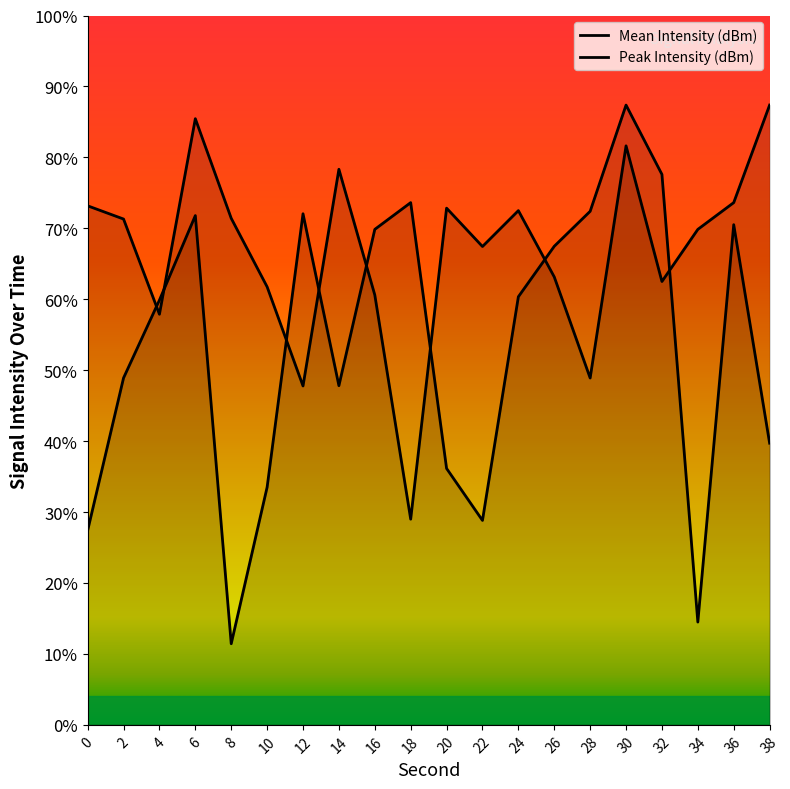

True or false: Peak Intensity (dBm) has a value of -215.0 at 28.

False